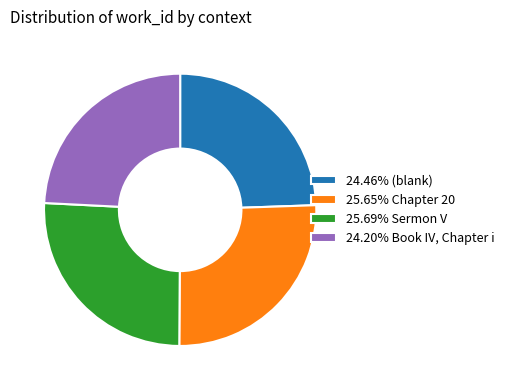

Is there any slice that represents more than half of the pie?

No